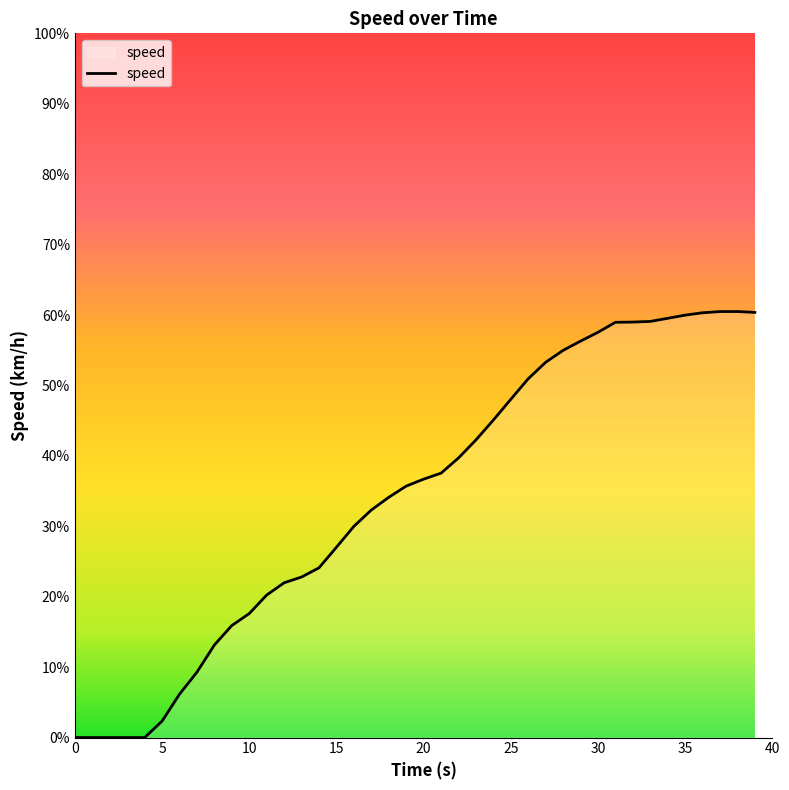

What is the greatest value displayed?

60.5